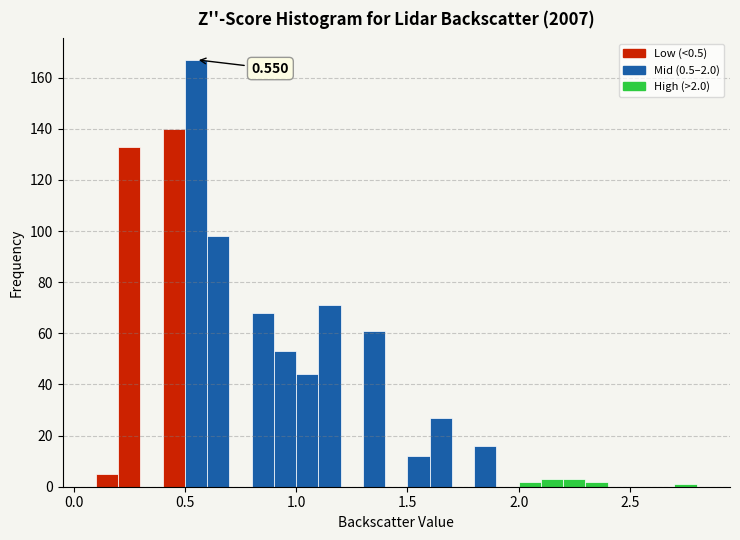

Around what value on the x-axis is the tallest bar? Give the approximate position of its centre, as read against the axis.

0.55